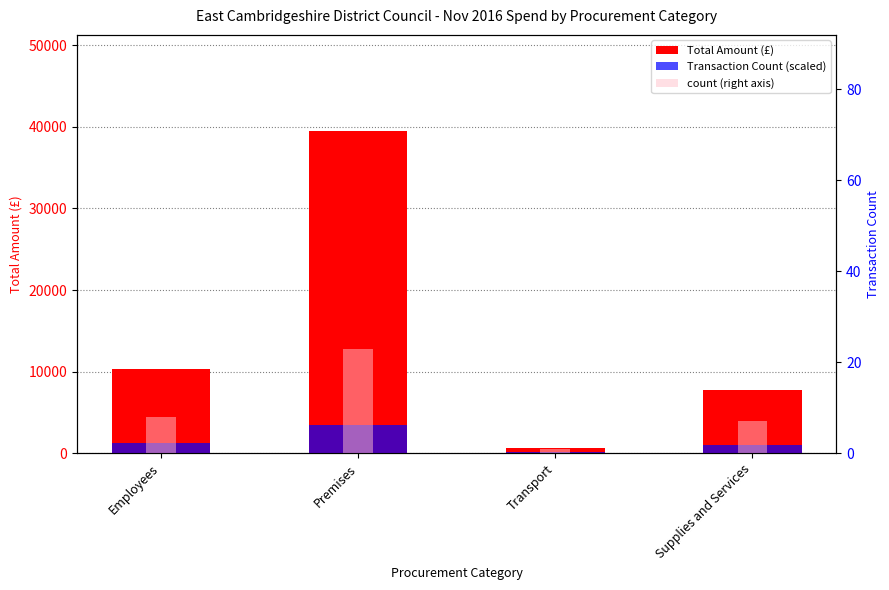

List the series in order of their peak value, highest first.

Total Amount (£), Transaction Count (scaled), count (right axis)